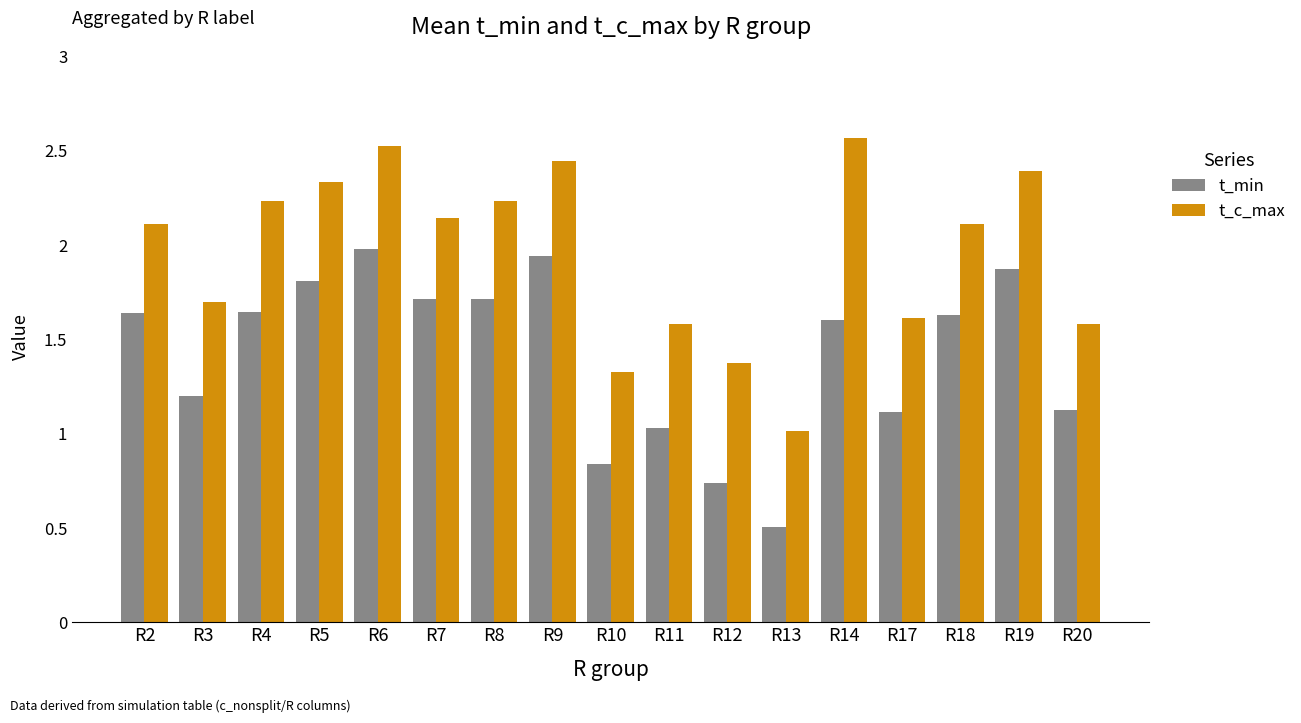

The t_c_max series shows 1.4 at R12. True or false?

True